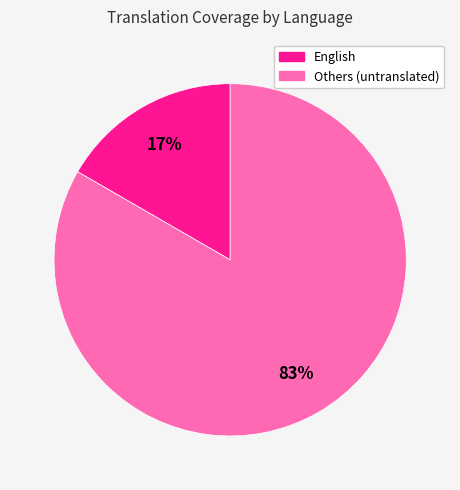

Is there a majority slice in this chart?

Yes